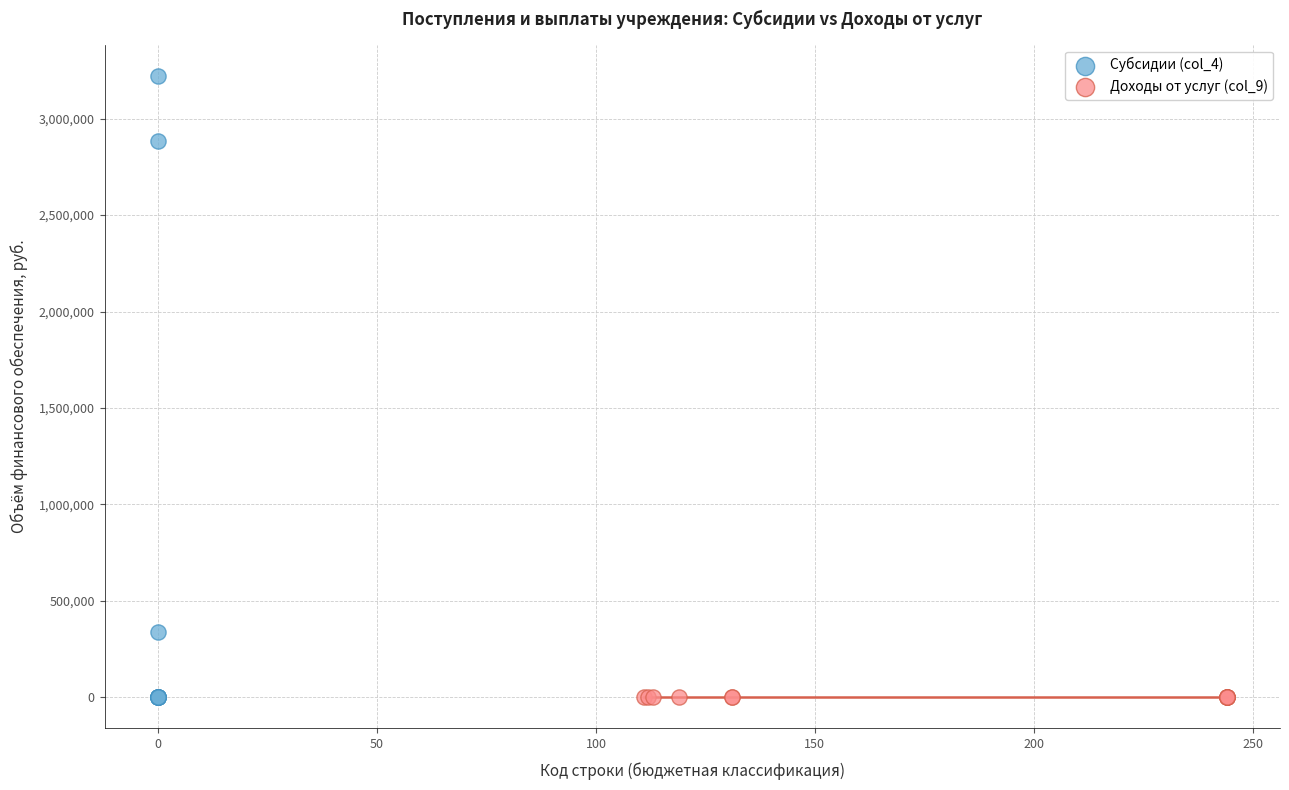

Which series has the widest spread of Y values?

Субсидии (col_4)